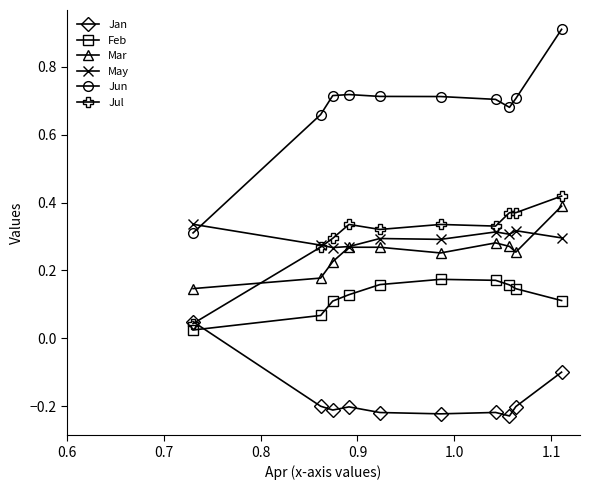

Which series has the widest spread of values?

Jun